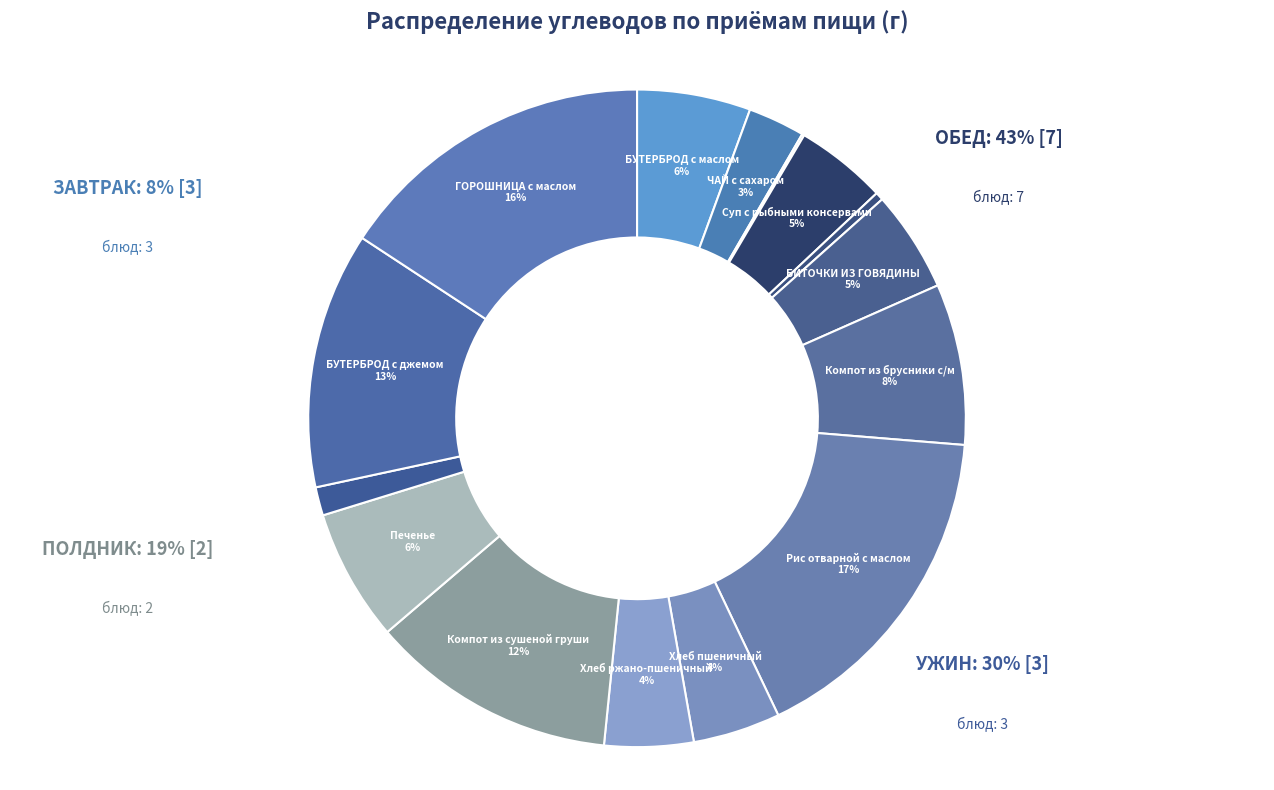

Combined, what portion of the pie is ЯЙЦО ВАРЕНОЕ and Хлеб ржано-пшеничный?

4.5%